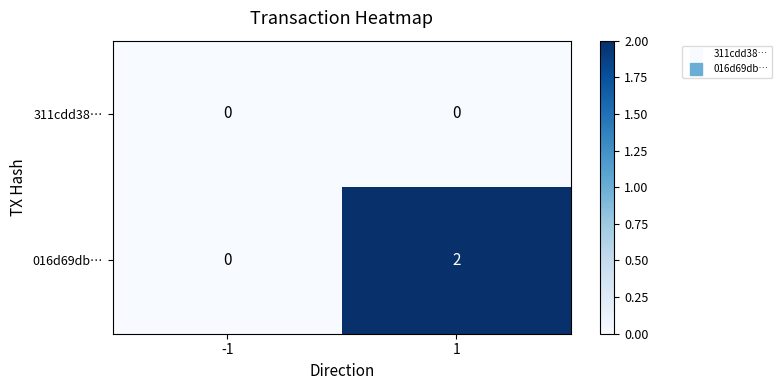

True or false: 311cdd38… has a value of 0 at -1.

True